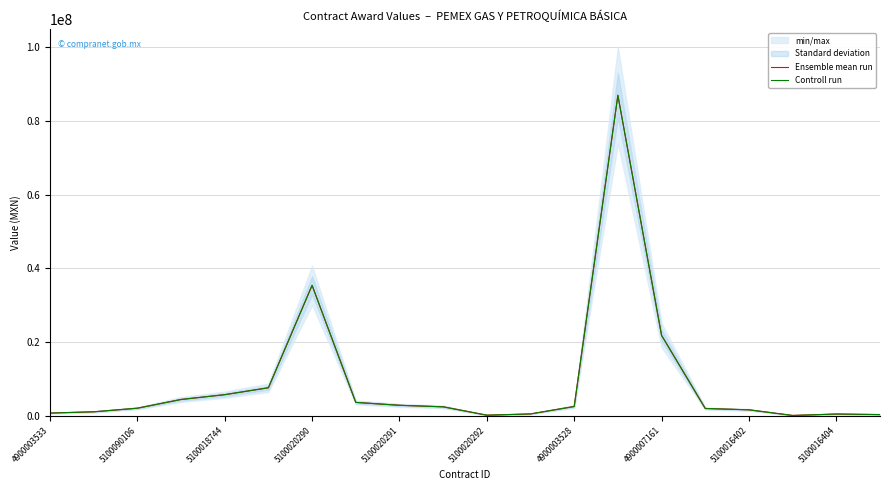

True or false: Ensemble mean run and Controll run cross at least once.

False